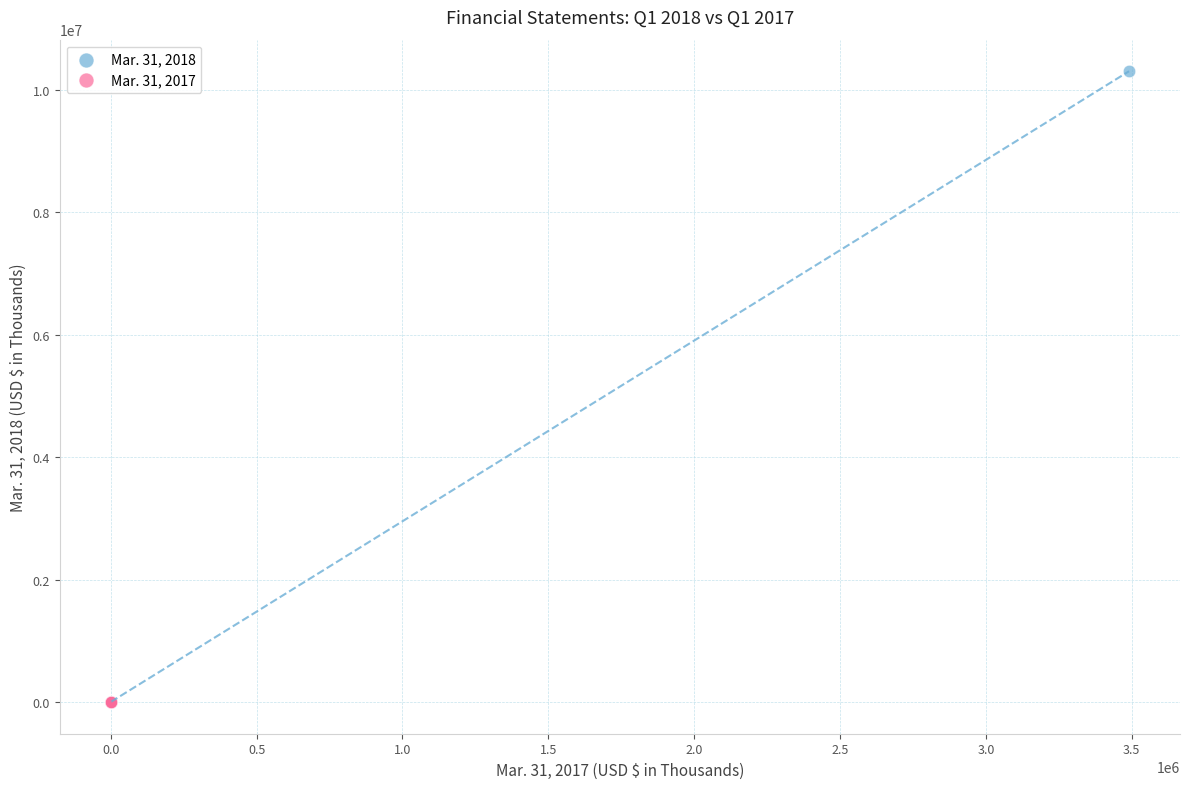

What are all the series names shown in the legend?

Mar. 31, 2018, Mar. 31, 2017